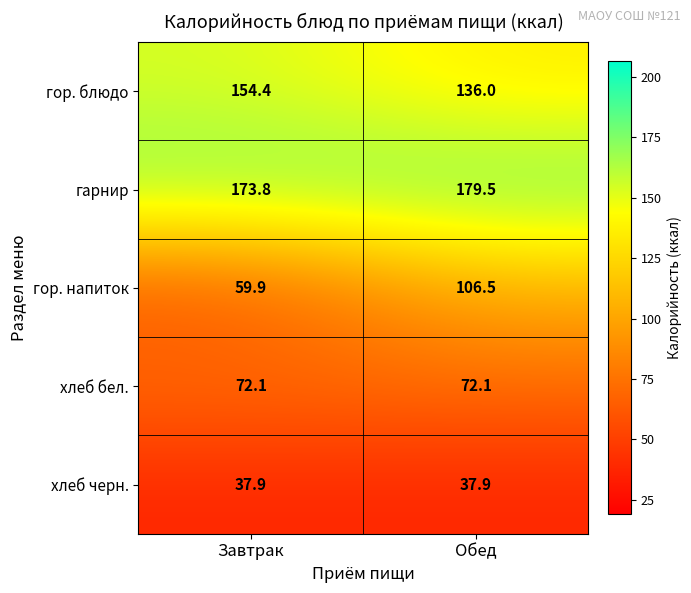

Reading right to left, extract all data points from this chart.

гор. блюдо: Обед=136.0	Завтрак=154.4
гарнир: Обед=179.5	Завтрак=173.8
гор. напиток: Обед=106.5	Завтрак=59.9
хлеб бел.: Обед=72.1	Завтрак=72.1
хлеб черн.: Обед=37.9	Завтрак=37.9